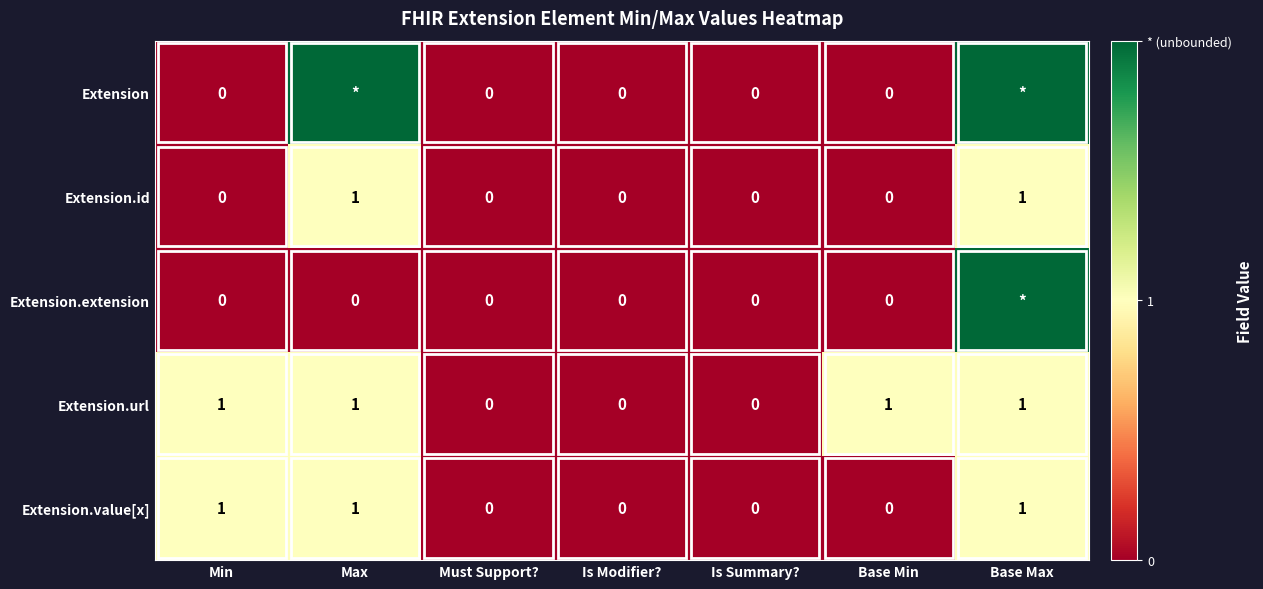

At how many categories does at least one series exceed 0?

4